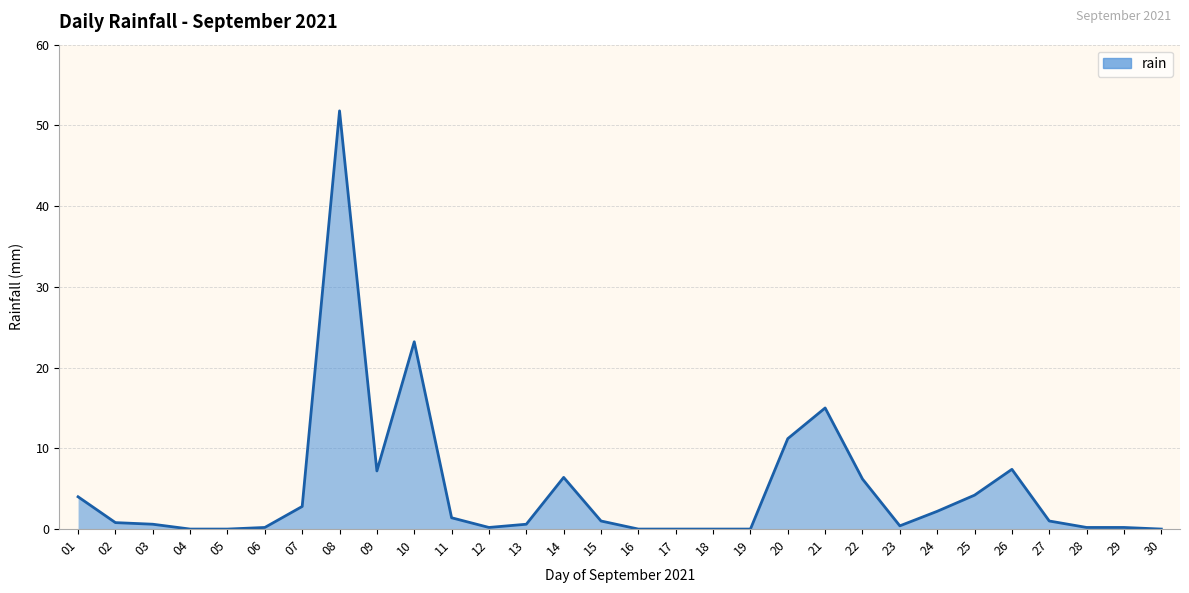

Is it true that the value at 09 is 10.3?

False